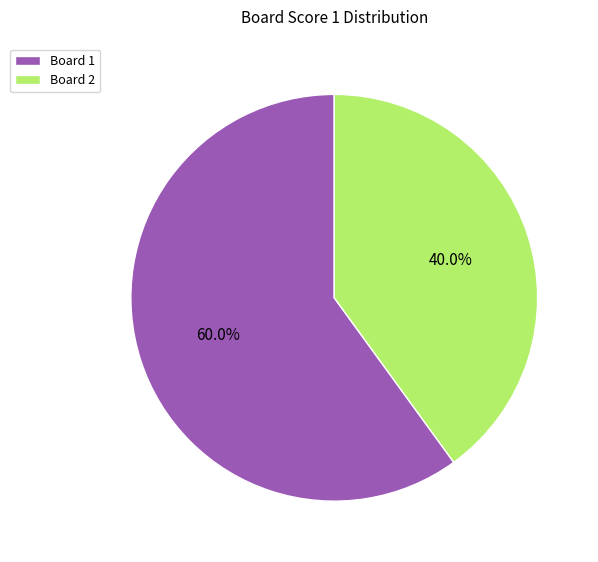

Approximately how many times larger is the value at Board 1 compared to Board 2?

1.5